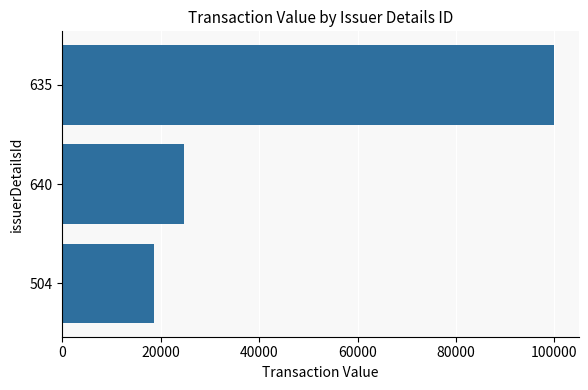

Rank the categories by value from highest to lowest.

635, 640, 504